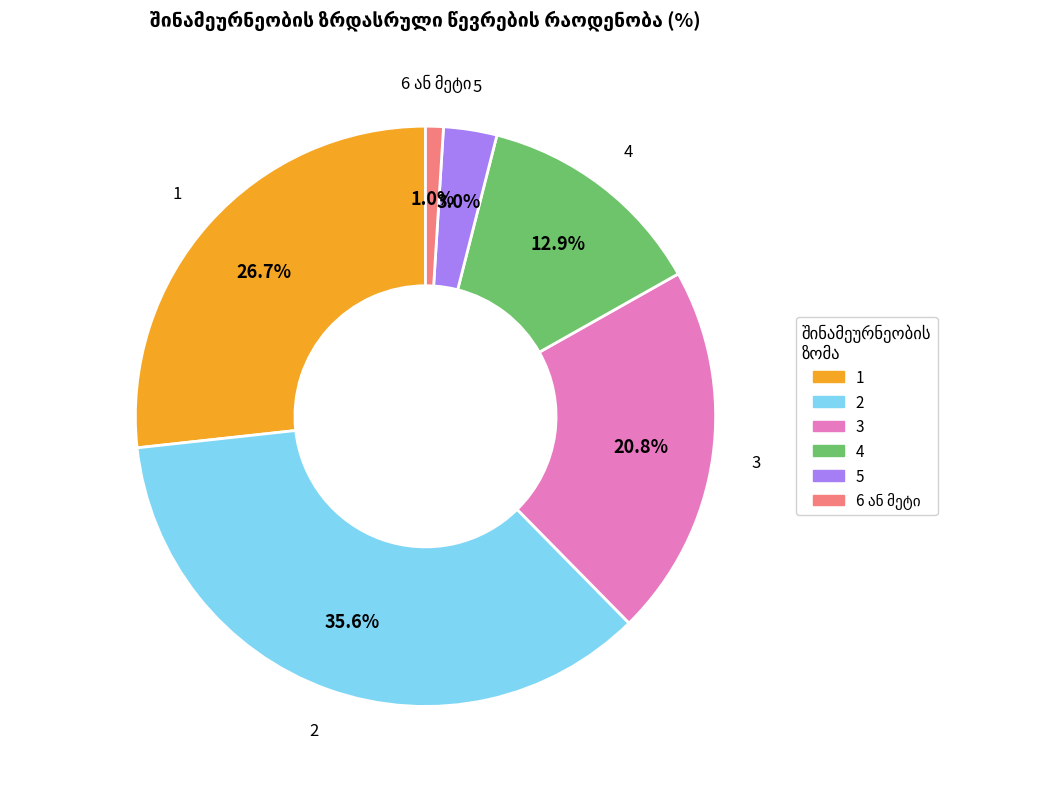

Do 4 and 5 together represent more than half of the pie?

No